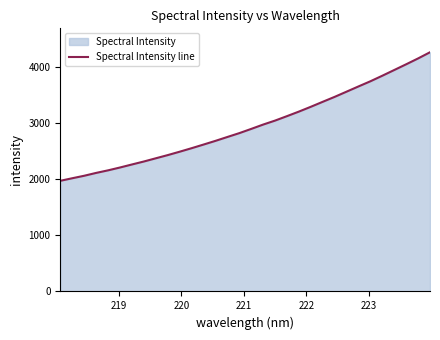

What is the maximum value shown in the chart?

4272.1